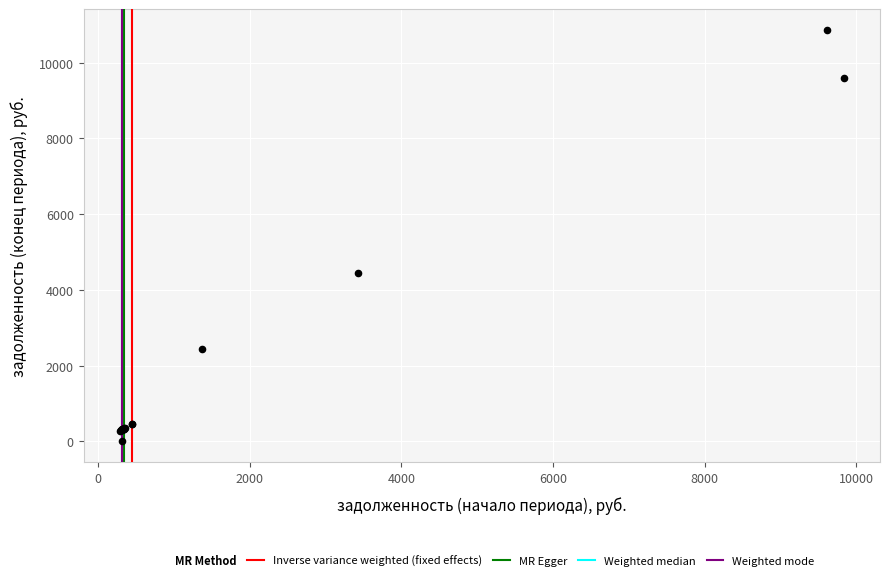

What Y value in the scatter plot is closest to 5435?

4452.7